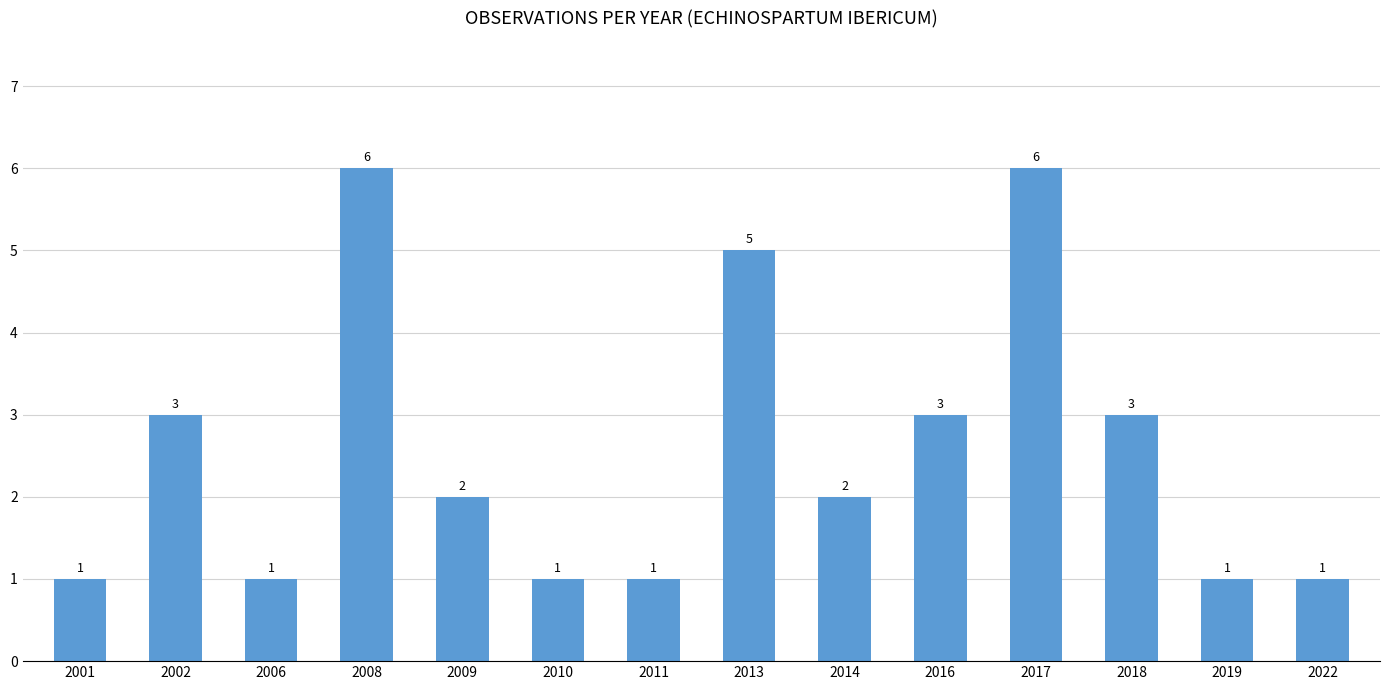

What is the value of the 6th bar from the left?

1